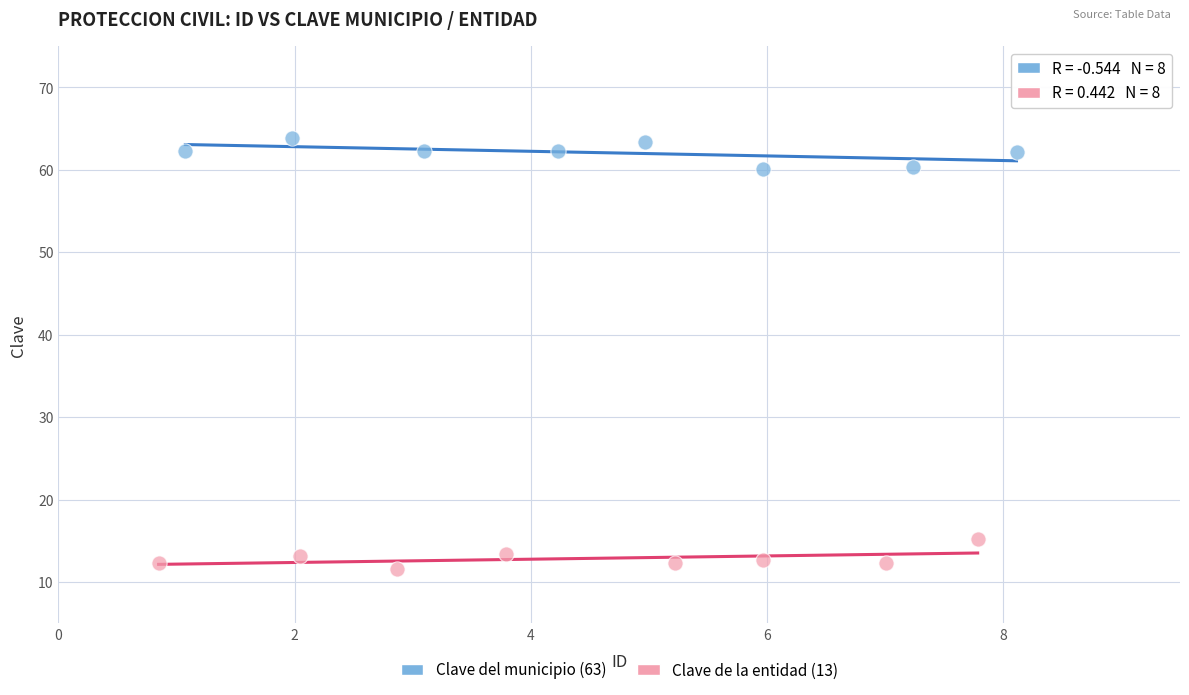

Which series reaches the minimum Y coordinate?

Clave de la entidad (13)